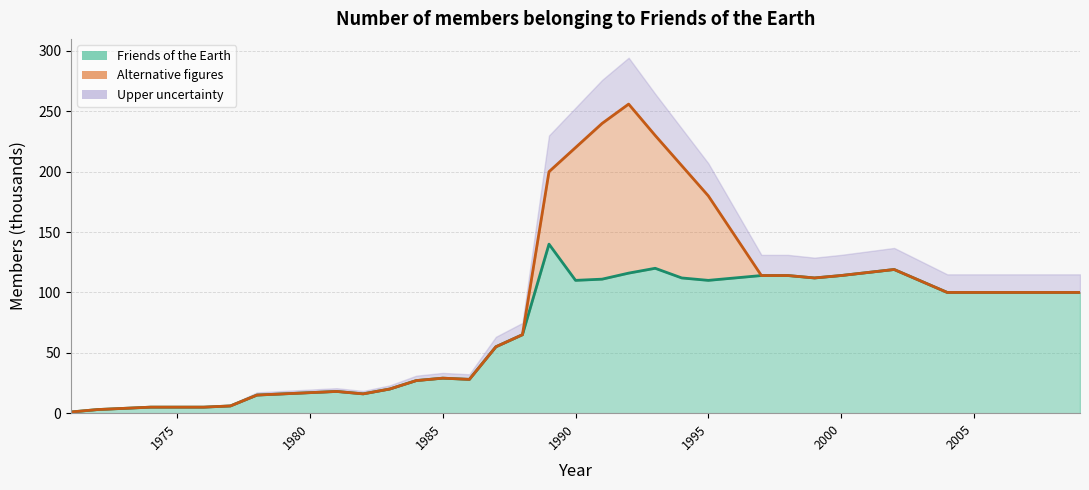

What is the approximate value of Friends of the Earth at 2007?

100.0